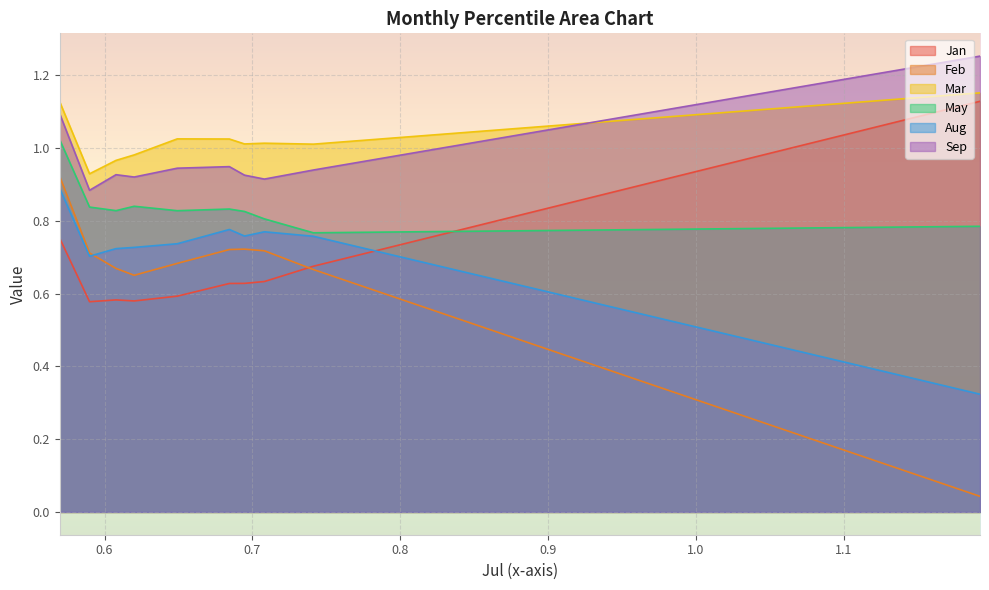

Which series has the widest spread of values?

Feb